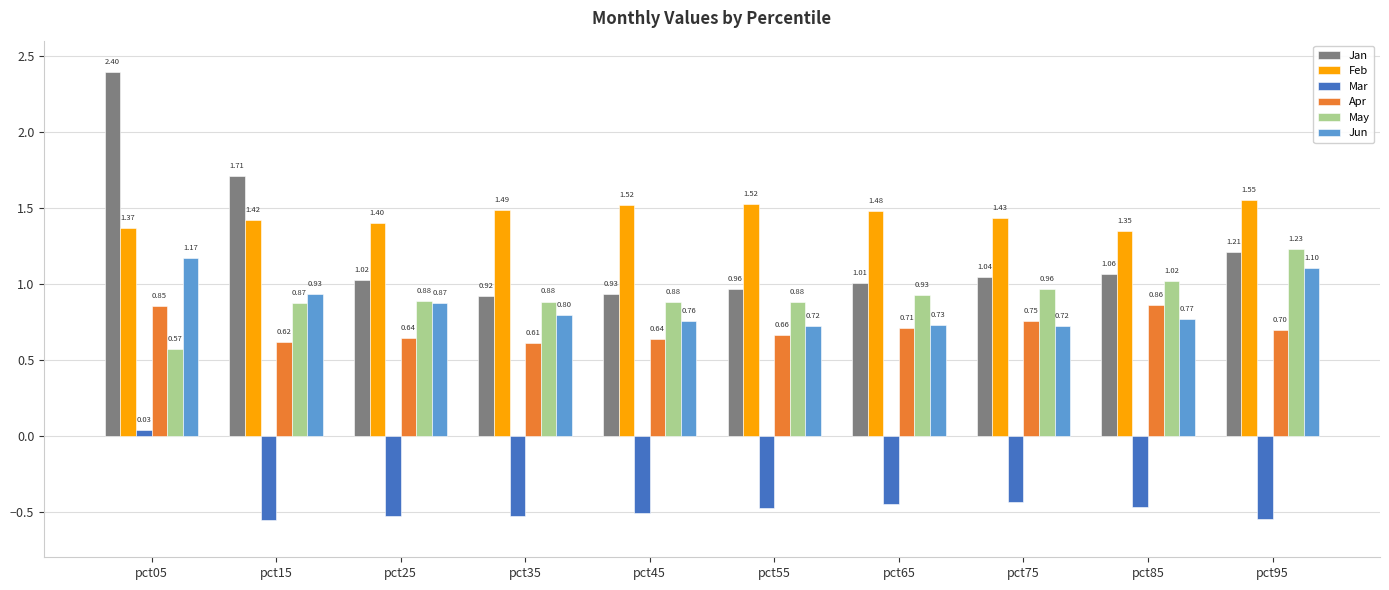

How many bars are there in total?

60